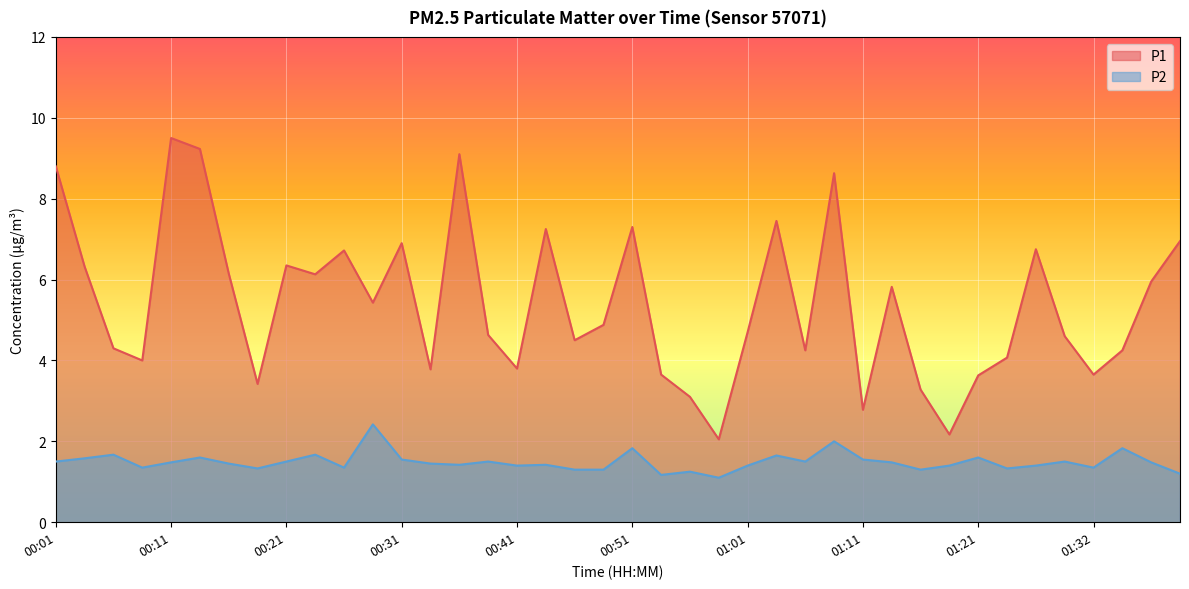

True or false: P2 and P1 intersect in this chart.

False